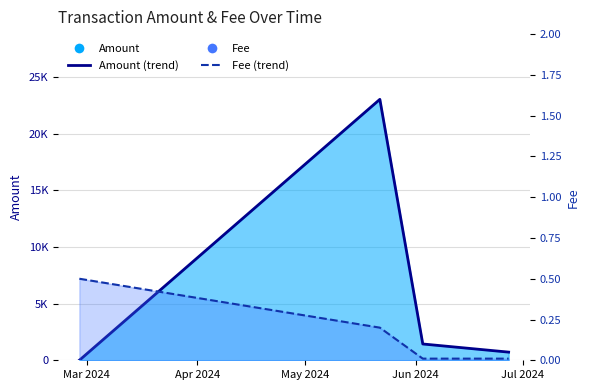

At how many categories does at least one series exceed 11524?

1